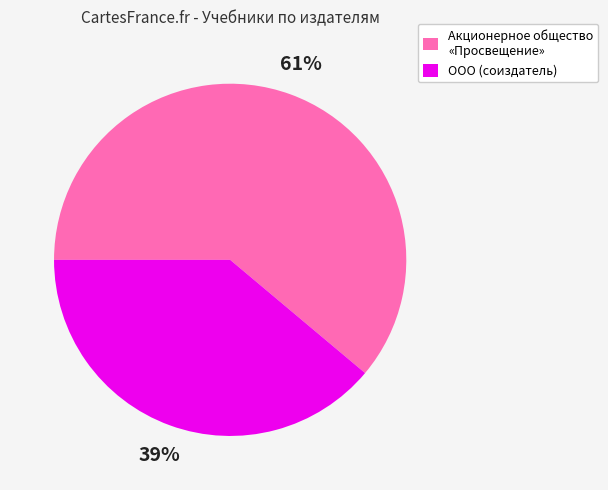

To the nearest percent, what percentage of the pie is Акционерное общество «Просвещение»?

61%